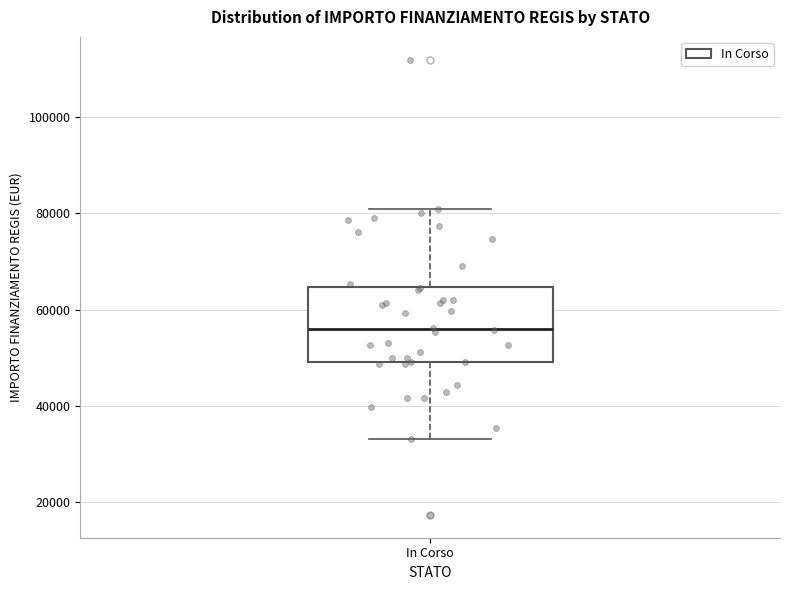

Transcribe this box plot: give where the median line is, the range the box spans, and where the two whiskers end, as read against the y-axis. The values are not printed on the chart, so give them approximately, as read against the axis.

median 56000, box 50000 to 64000, whiskers 32000 to 80000